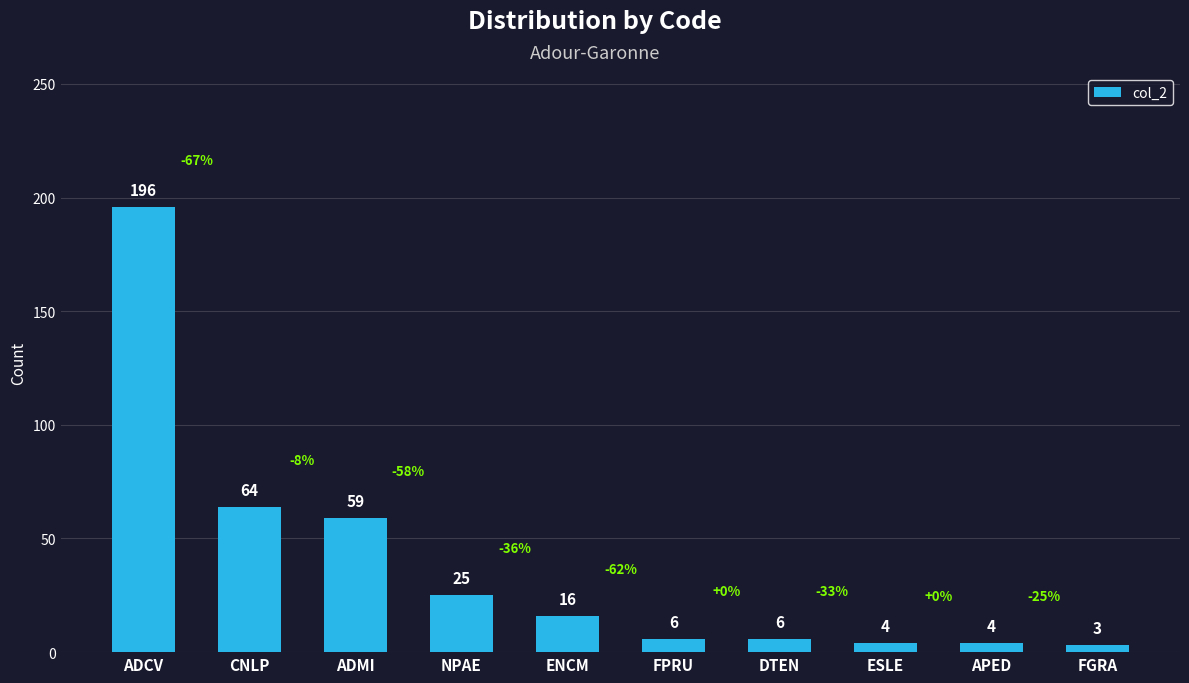

Is it true that the value at FGRA is 3?

True